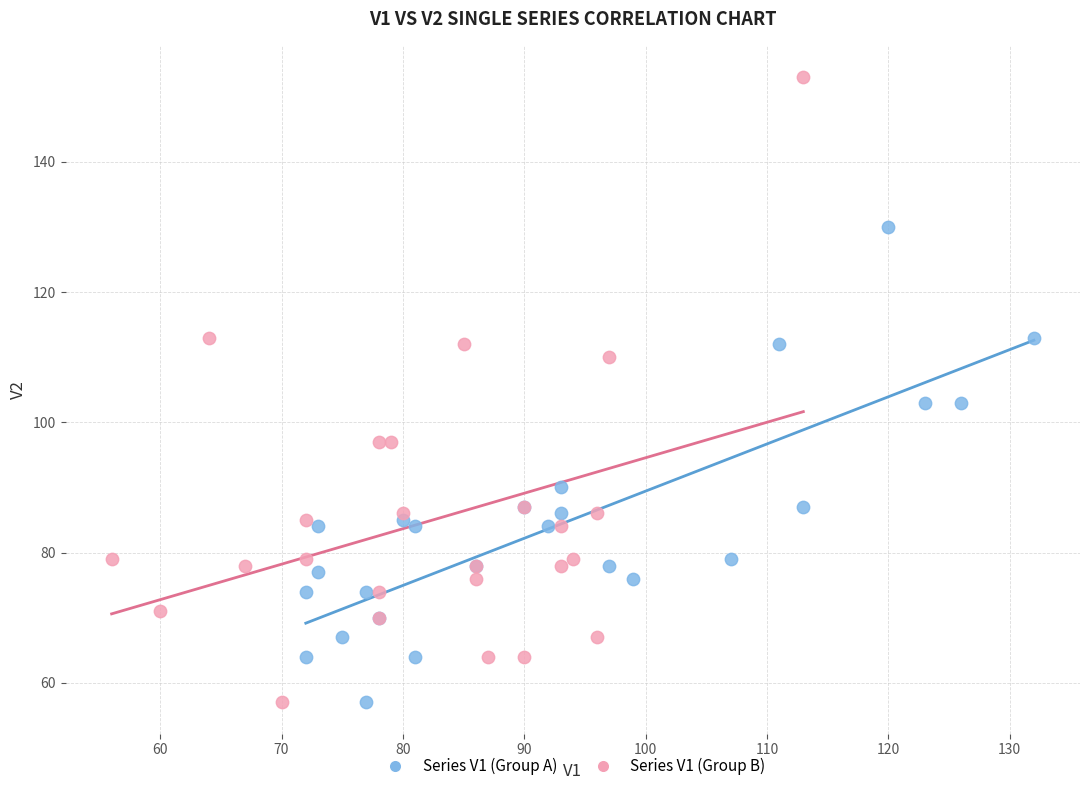

Which series has the largest Y range (max minus min)?

Series V1 (Group B)